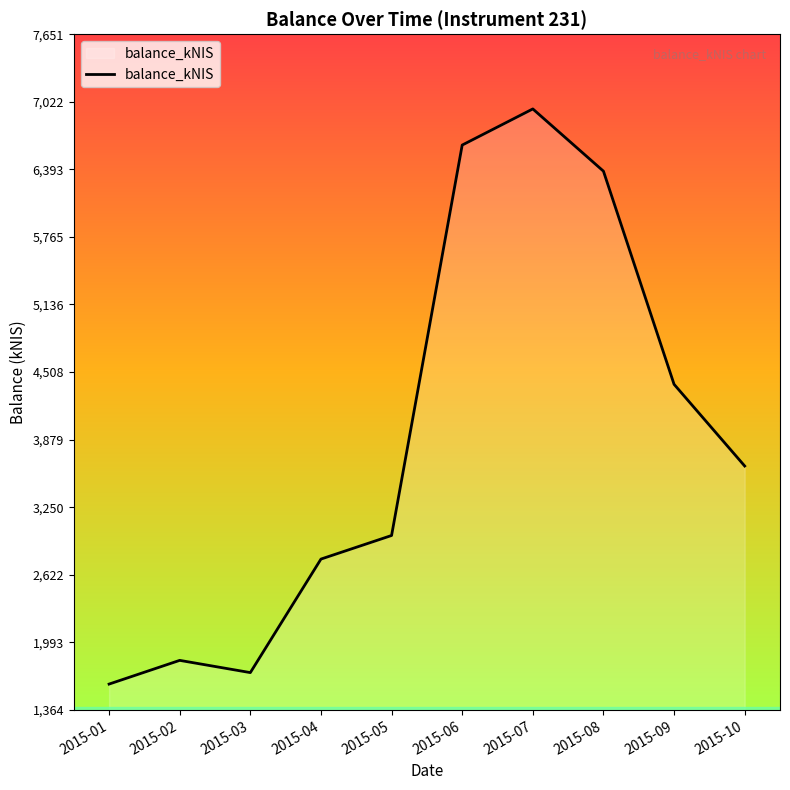

Reading left to right, extract all data points from this chart.

2015-01=1605.6	2015-02=1826.2	2015-03=1712.3	2015-04=2768.4	2015-05=2987.8	2015-06=6619.6	2015-07=6955.7	2015-08=6376.7	2015-09=4394.1	2015-10=3634.1